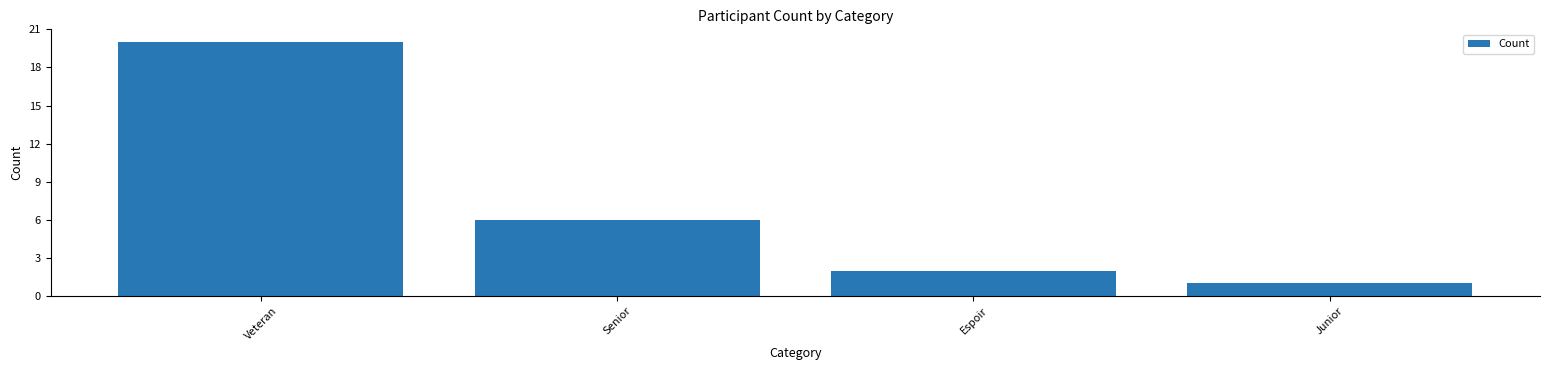

How many values are below 6?

2